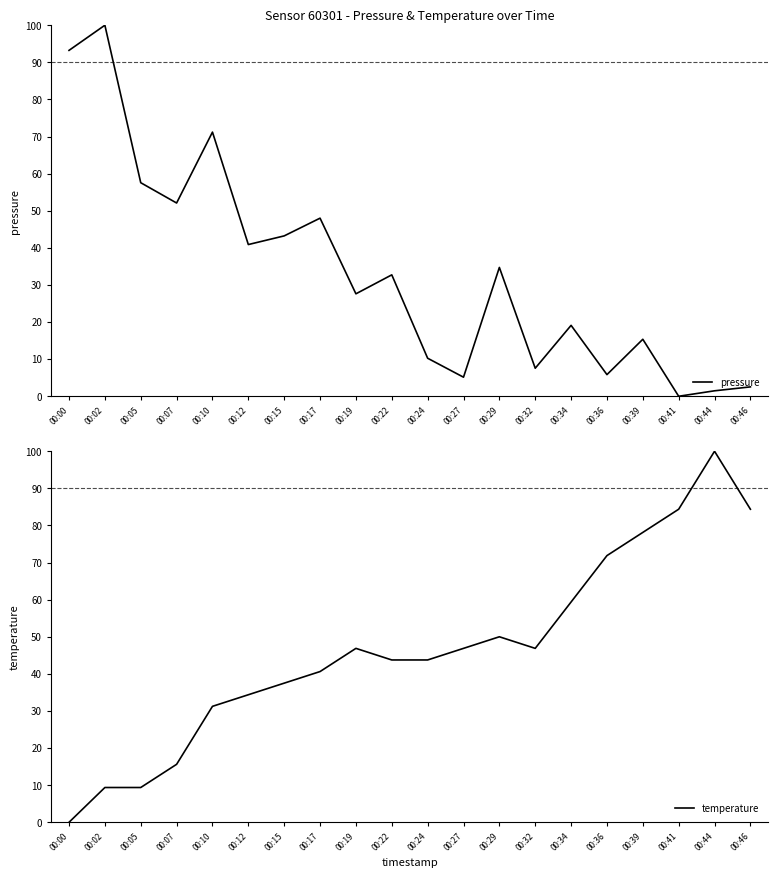

Rank the series by their maximum value, from highest to lowest.

pressure, temperature